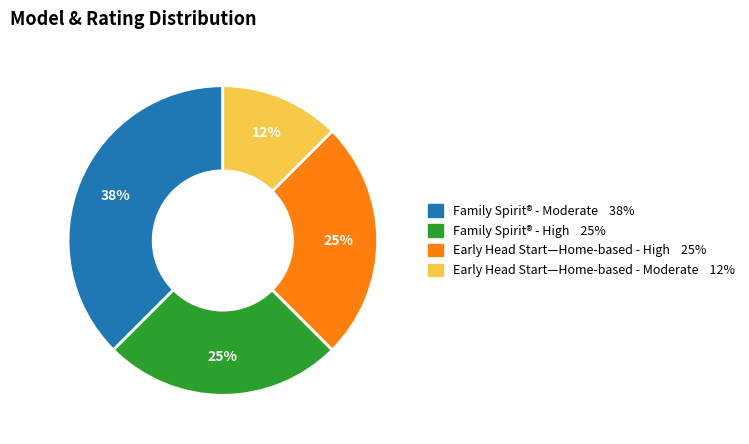

To the nearest percent, what is the average slice percentage?

25%